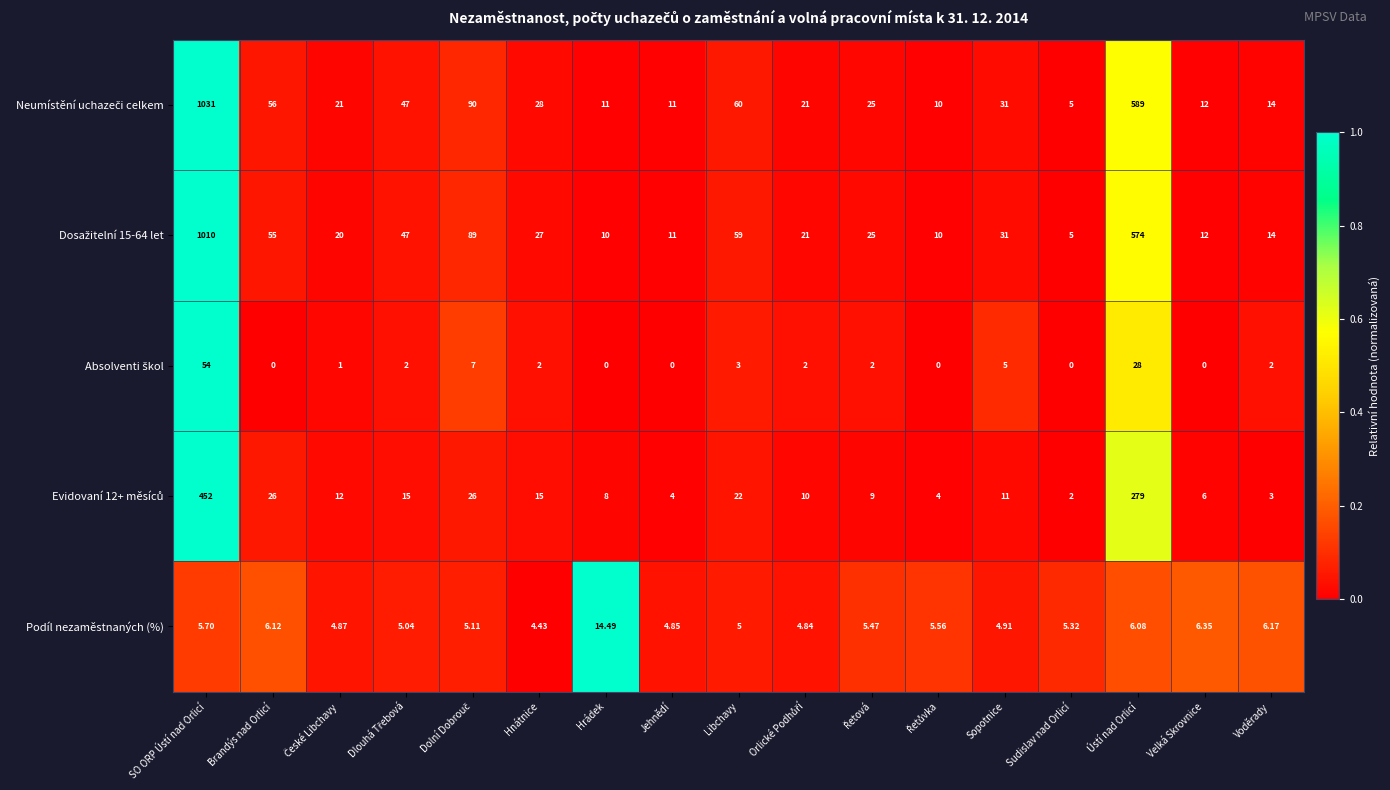

Which category has the highest value across all series?

SO ORP Ústí nad Orlicí